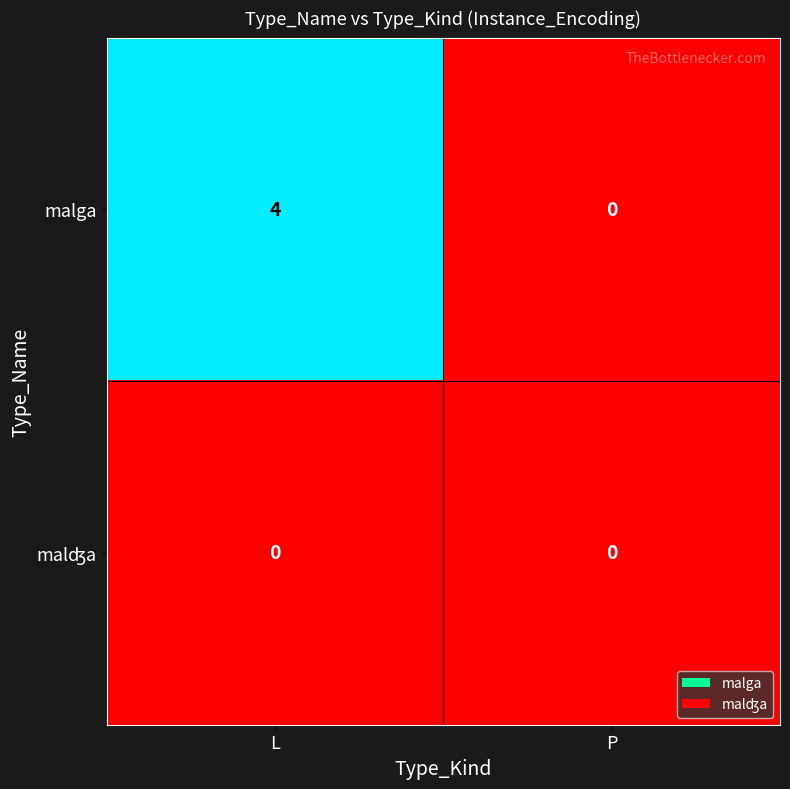

What is the maximum value shown in the chart?

4